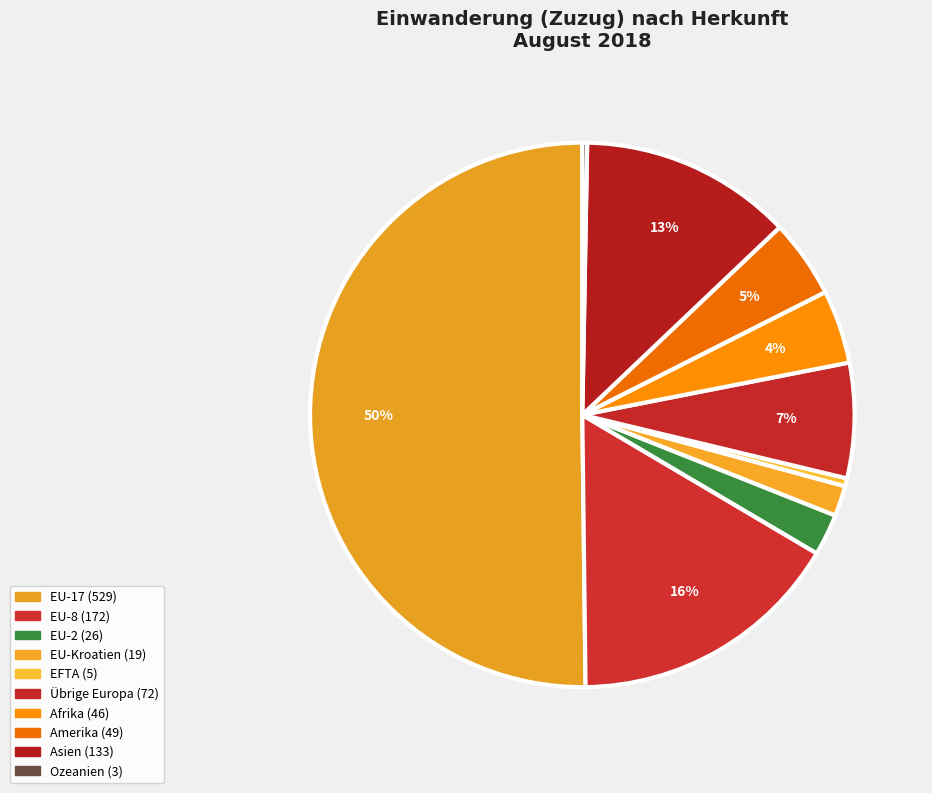

What is the ratio of the value at Asien to the value at Übrige Europa?

1.8